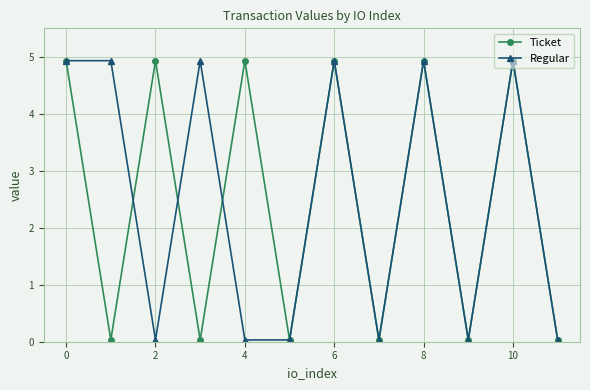

What is the maximum value shown in the chart?

4.9